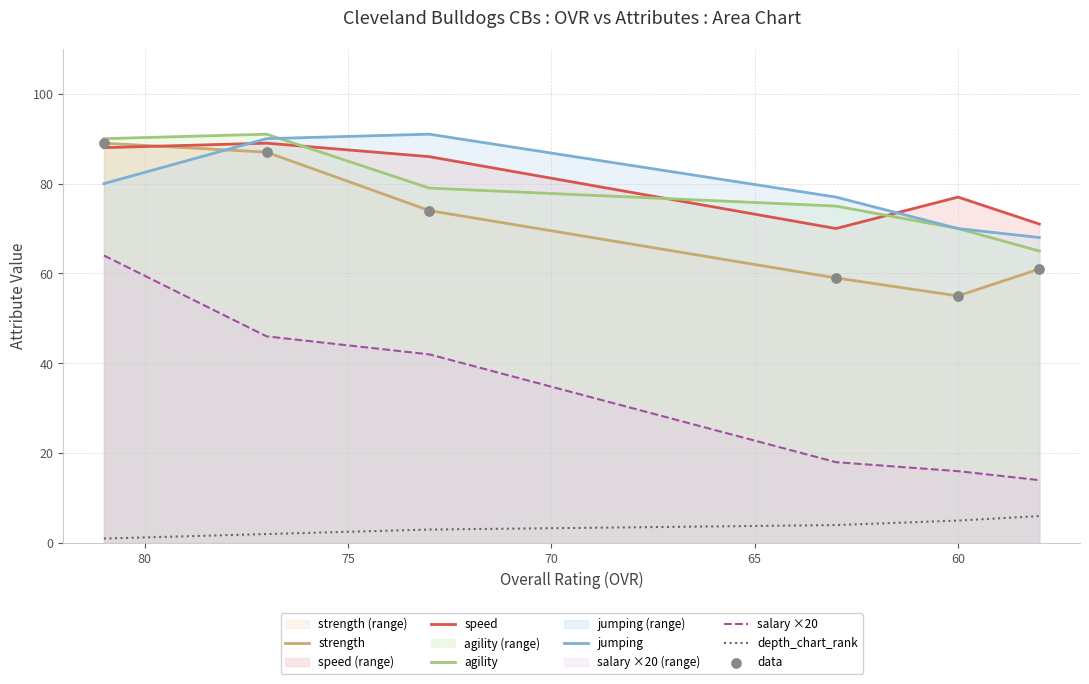

Which series has the largest Y range (max minus min)?

salary